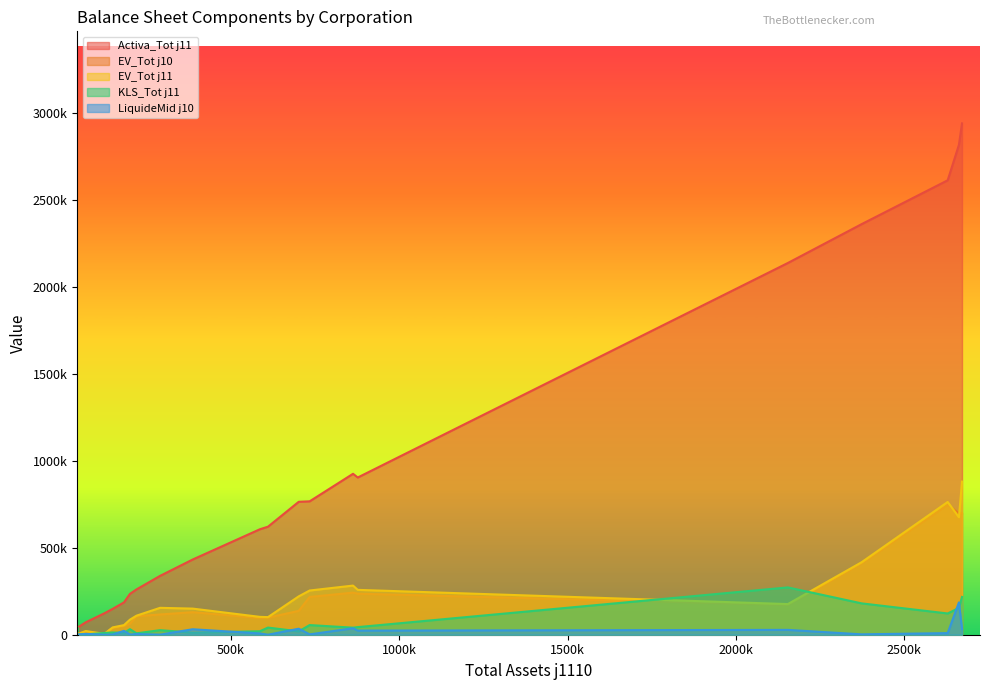

Which series has the largest total across all categories?

Activa_Tot j11